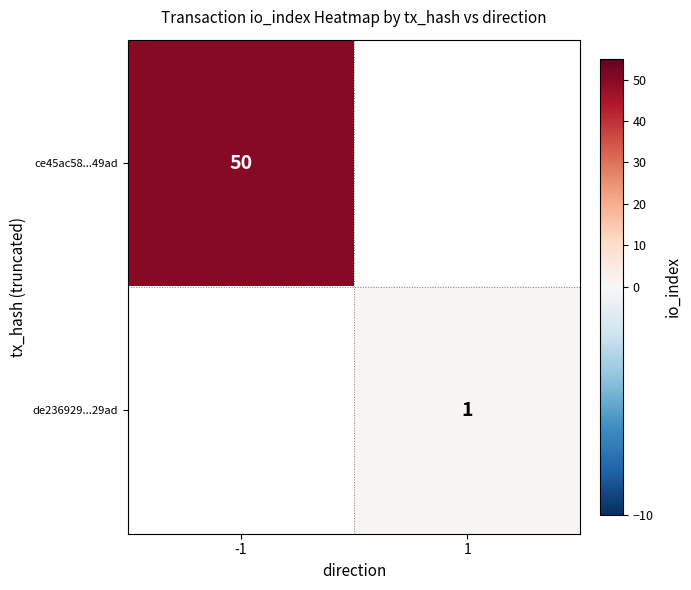

The ce45ac58...49ad series shows 50 at -1. True or false?

True